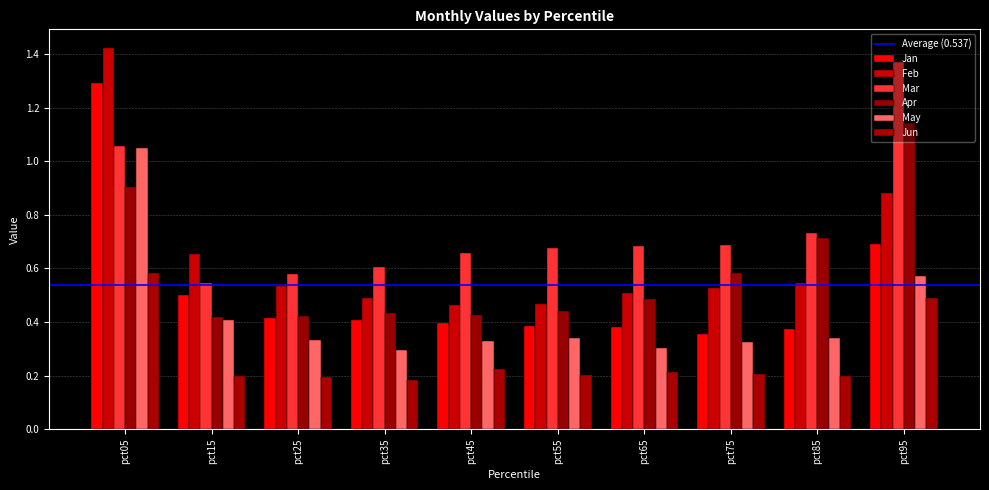

How many bars are there in each group?

6